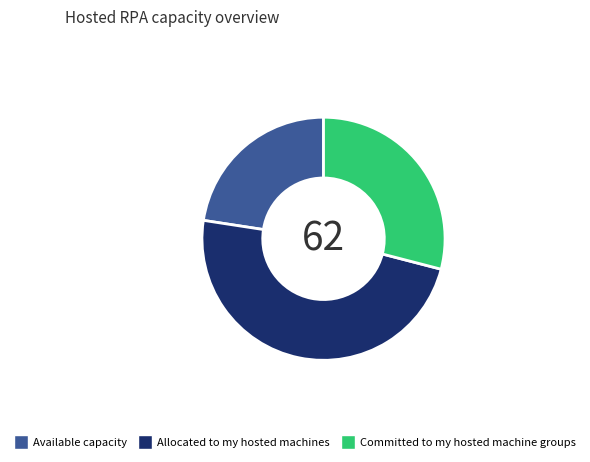

Is there any slice that represents more than half of the pie?

No